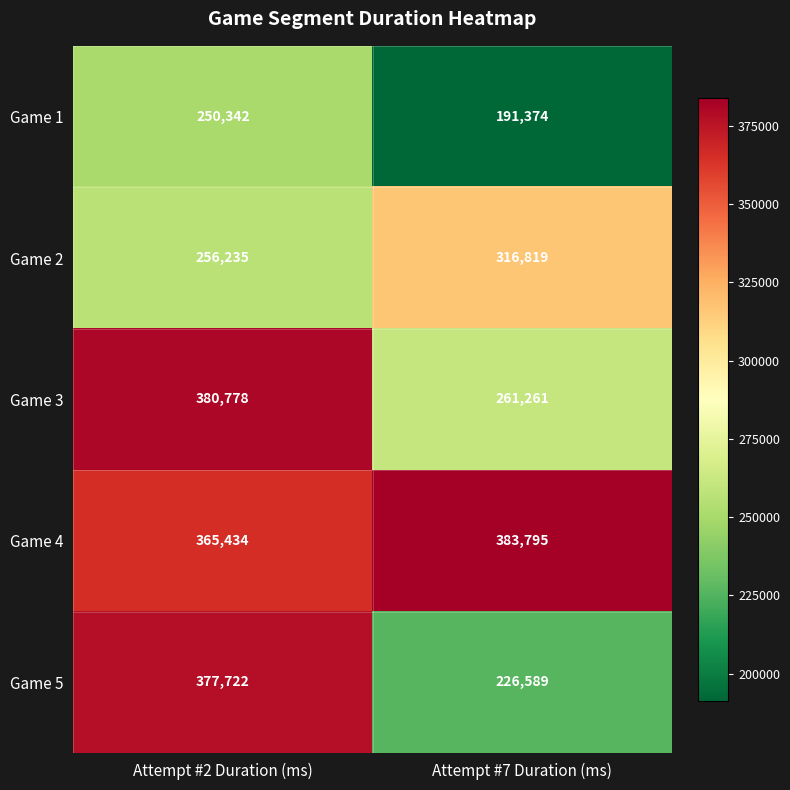

What is the difference between the Game 4 values at Attempt #7 Duration (ms) and Attempt #2 Duration (ms)?

18361